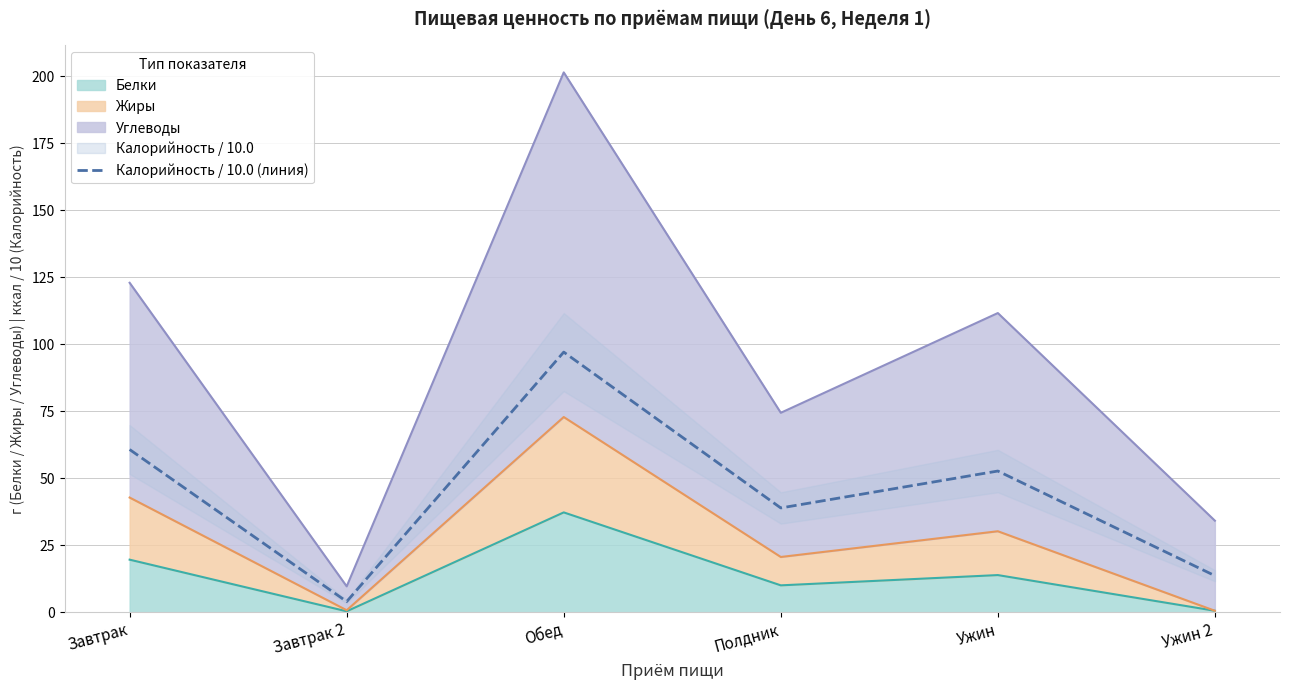

List the labels in order of value, largest first.

Обед, Завтрак, Ужин, Полдник, Ужин 2, Завтрак 2